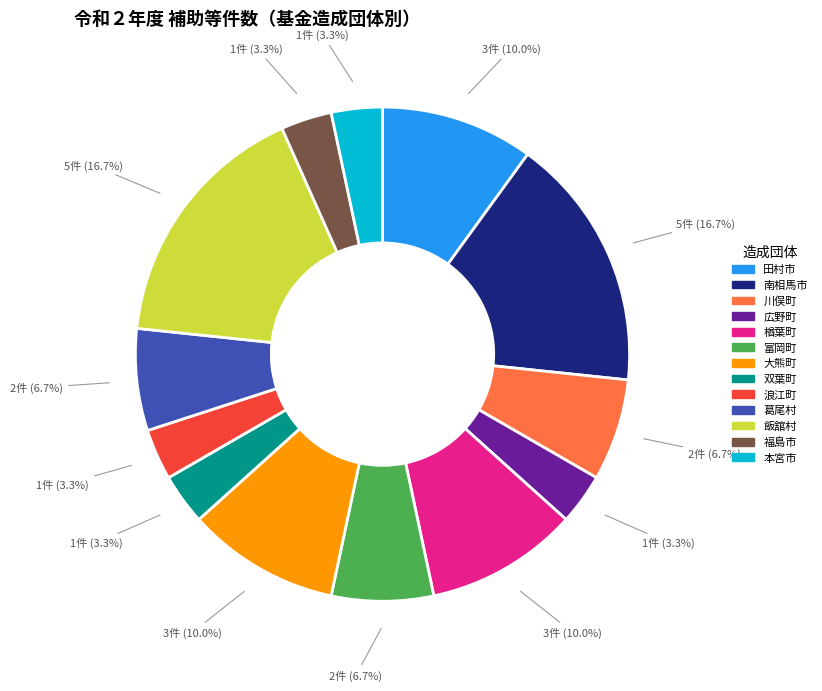

Is there a majority slice in this chart?

No